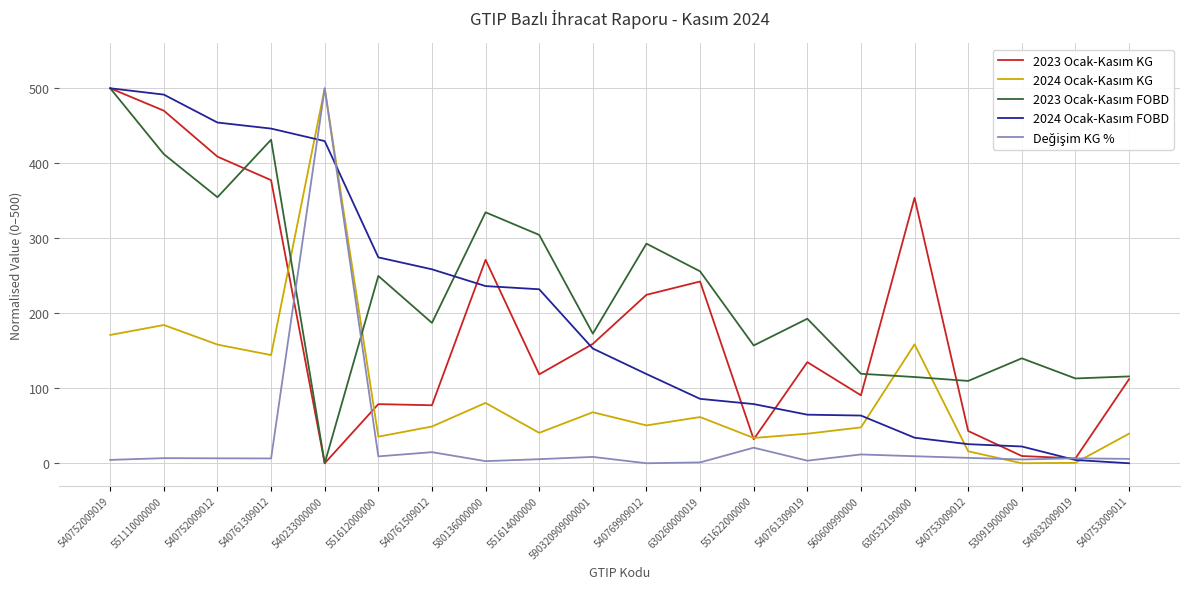

How many categories are shown in the chart?

20